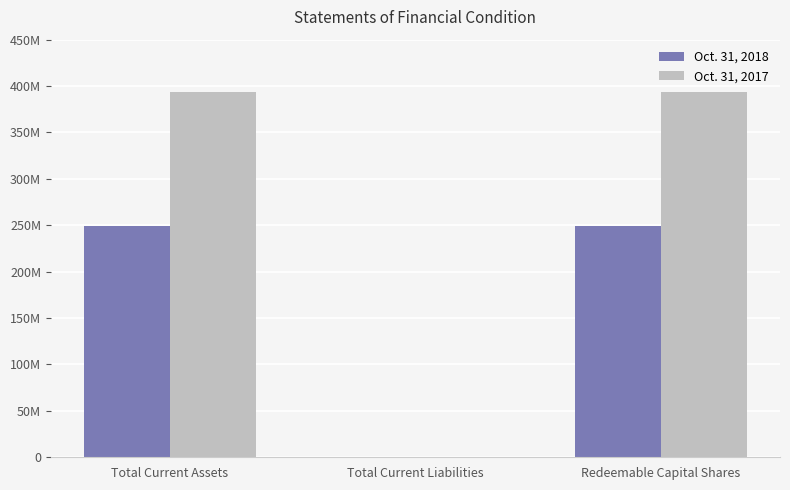

What are all the series names shown in the legend?

Oct. 31, 2018, Oct. 31, 2017